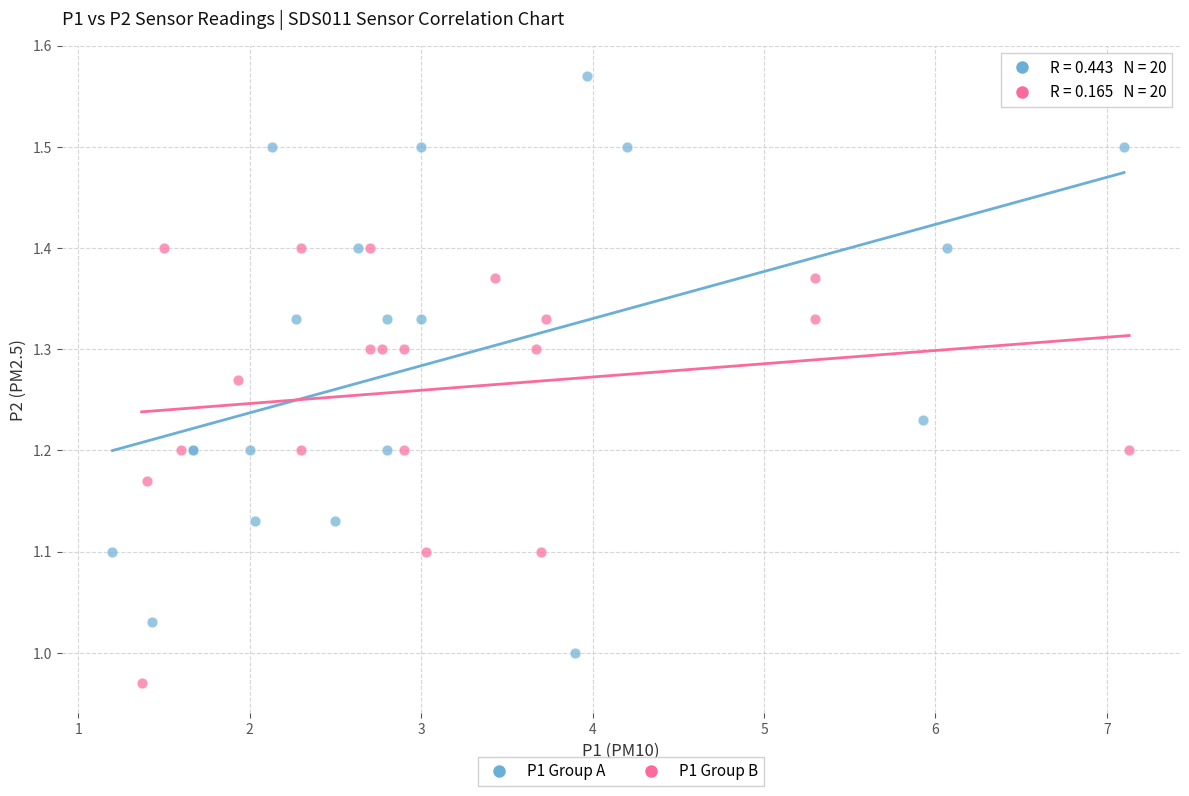

Which series contains the lowest Y value?

P1 Group B